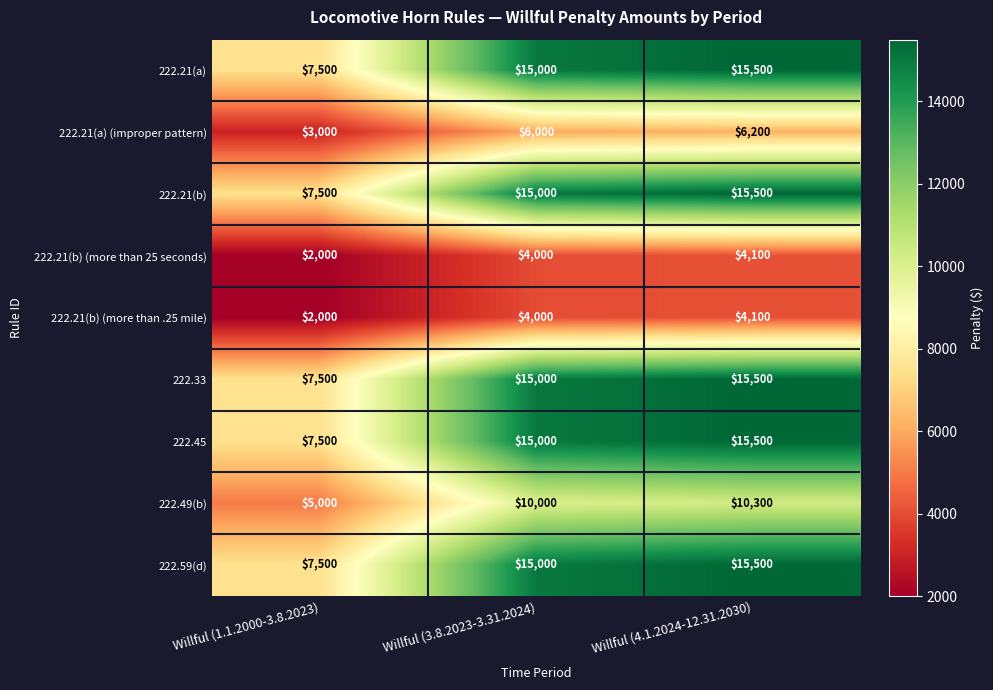

What is the difference between the 222.49(b) values at Willful (4.1.2024-12.31.2030) and Willful (1.1.2000-3.8.2023)?

5300